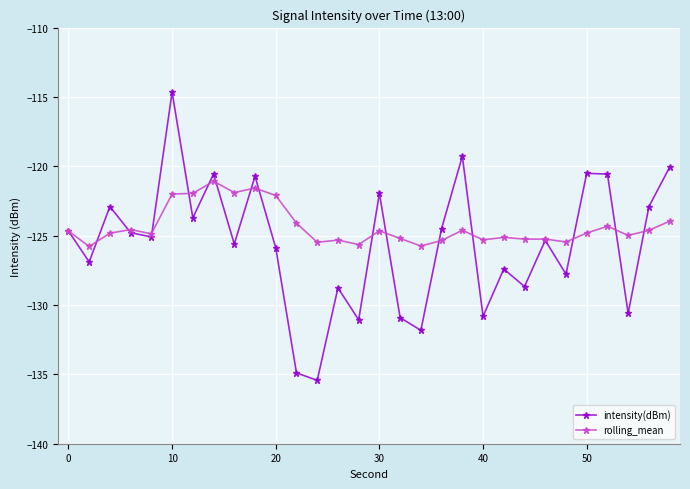

What is the difference between the maximum and minimum values in the rolling_mean series?

4.7